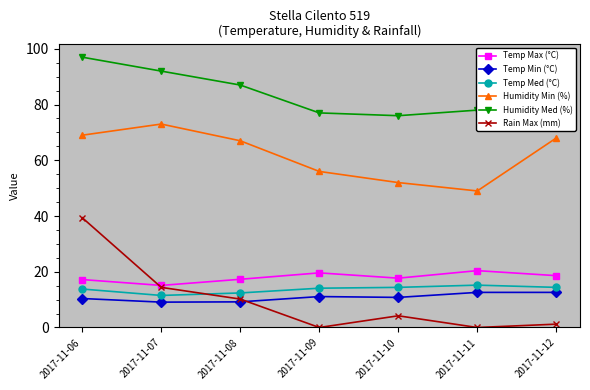

How many series are shown in this chart?

6